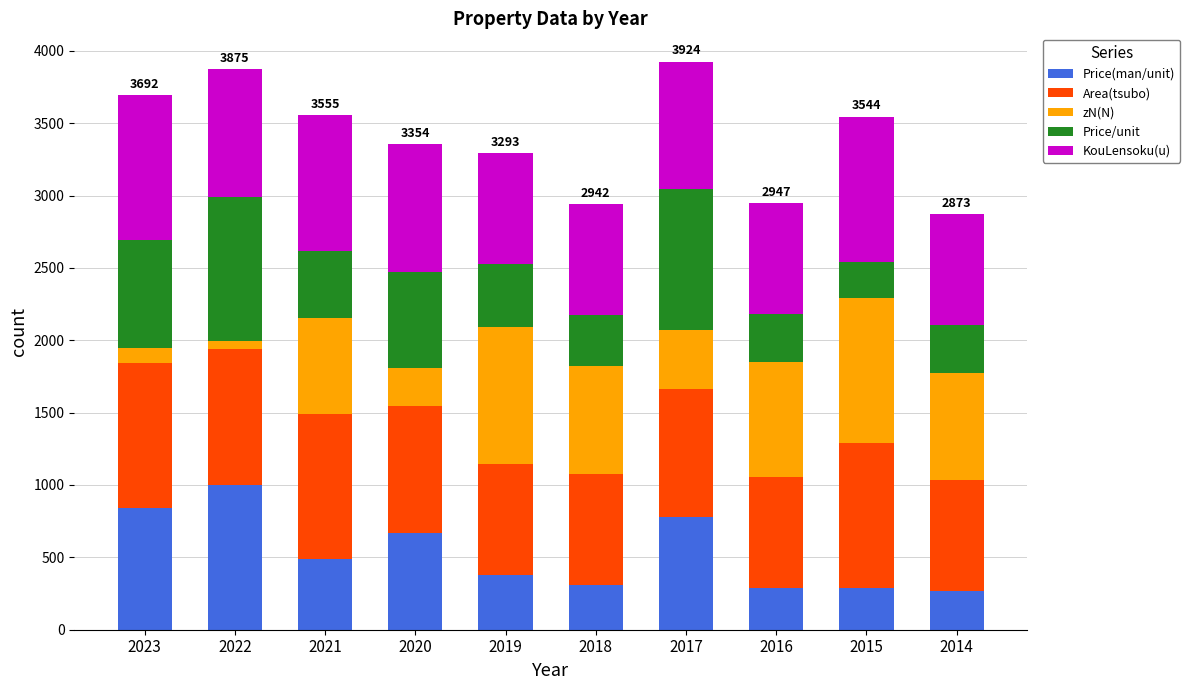

What is the minimum value for Price(man/unit)?

266.7